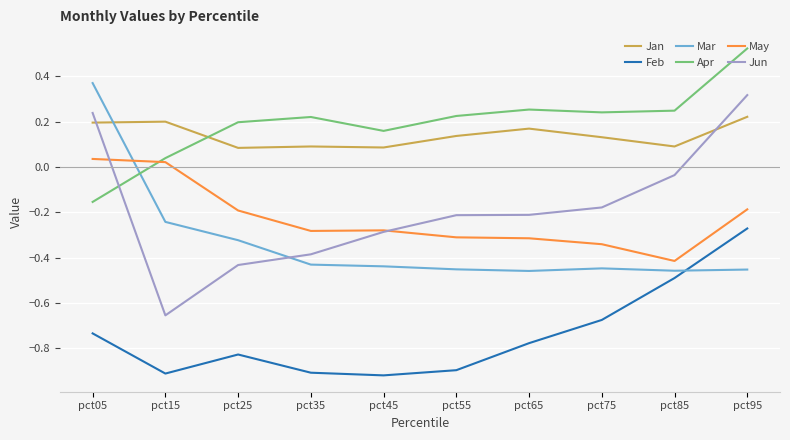

What is the difference between the highest and lowest values at pct45?

1.1